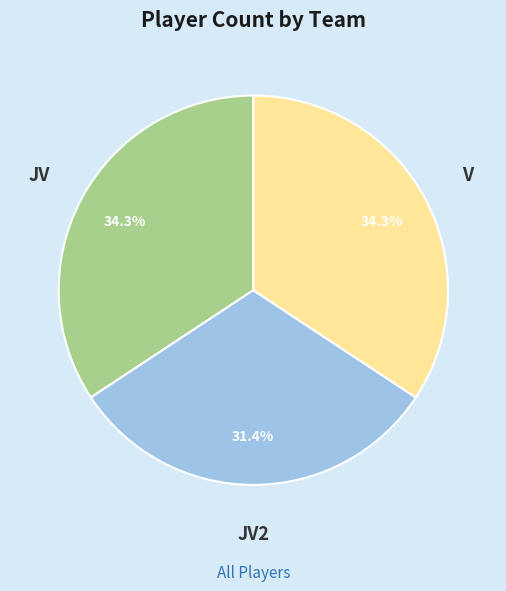

What is the smallest slice in the pie chart?

JV2